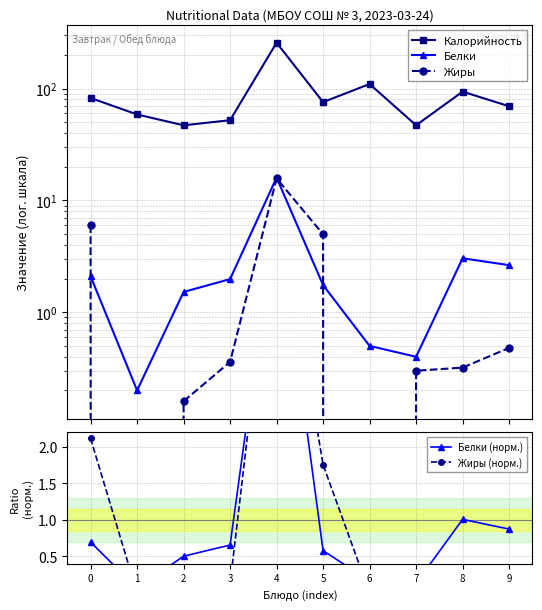

Where is Калорийность nearest to the value 152?

6